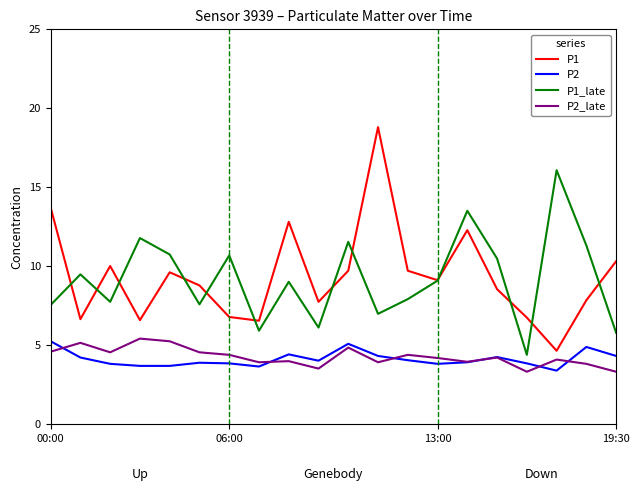

True or false: P2 and P1_late intersect in this chart.

False